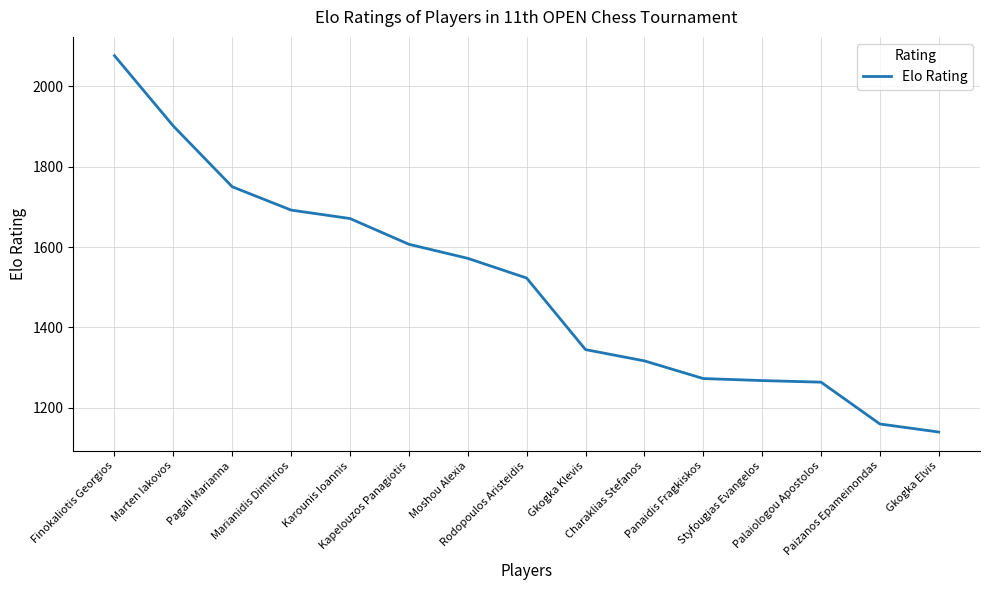

True or false: the data shows 754 at Paizanos Epameinondas.

False